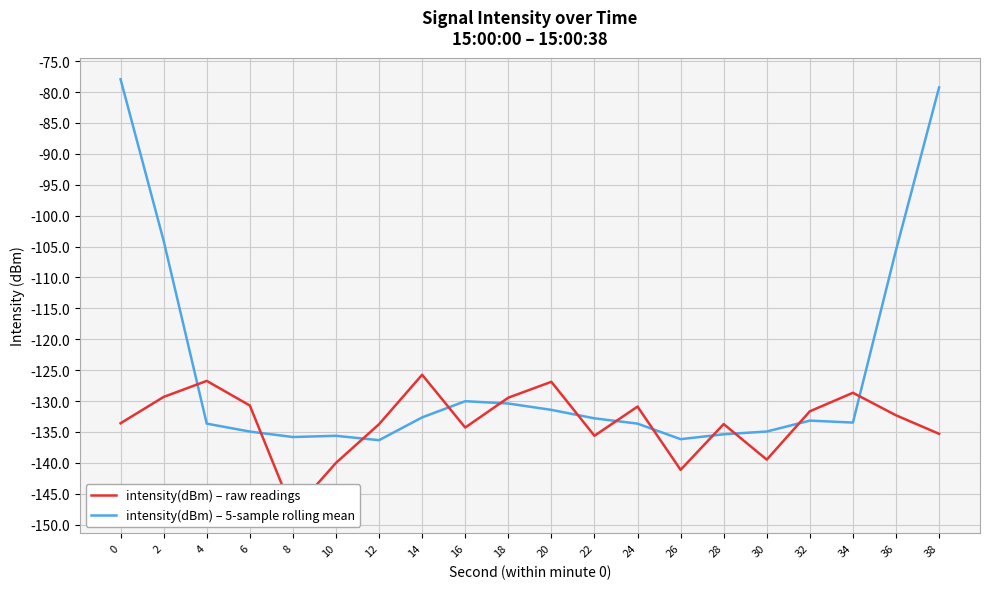

What is the difference between the highest and lowest values at 22?

2.8